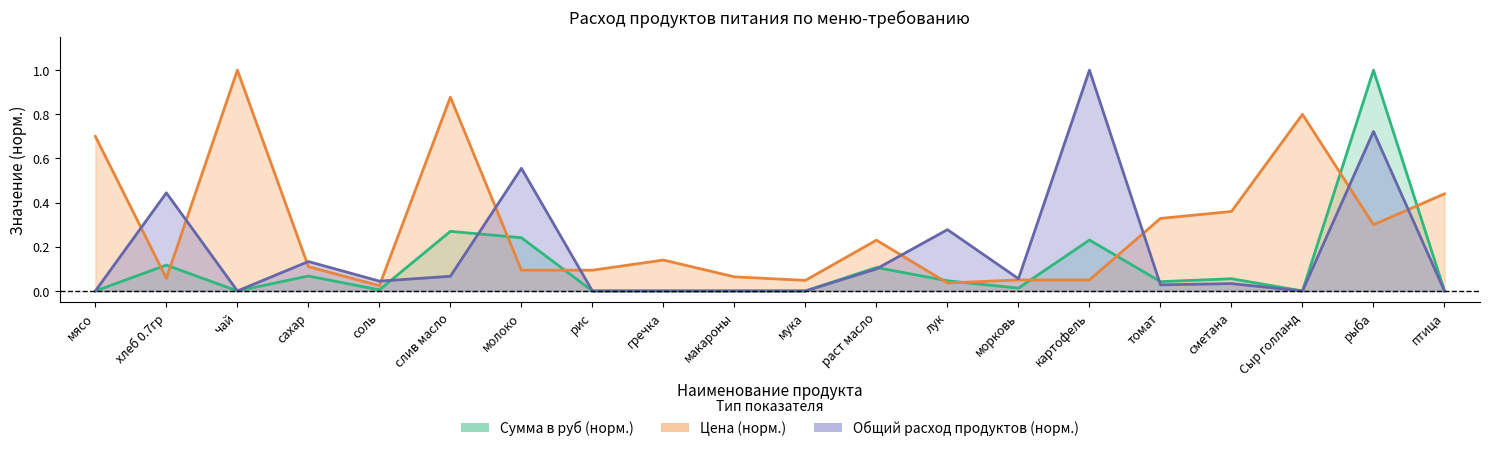

Read the Цена value at морковь.

0.1